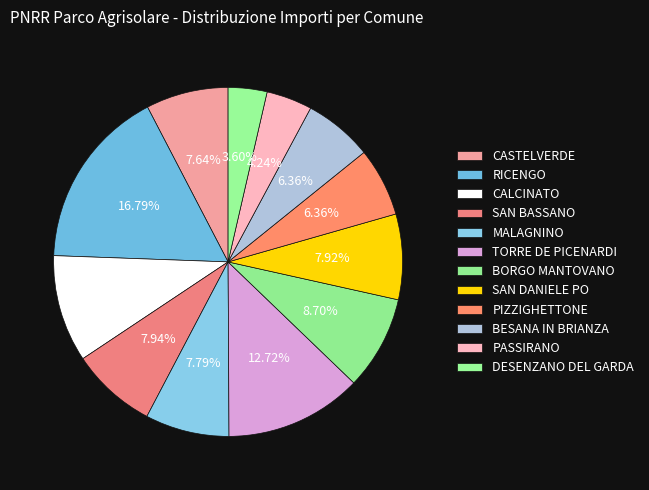

How many segments does this pie chart have?

12